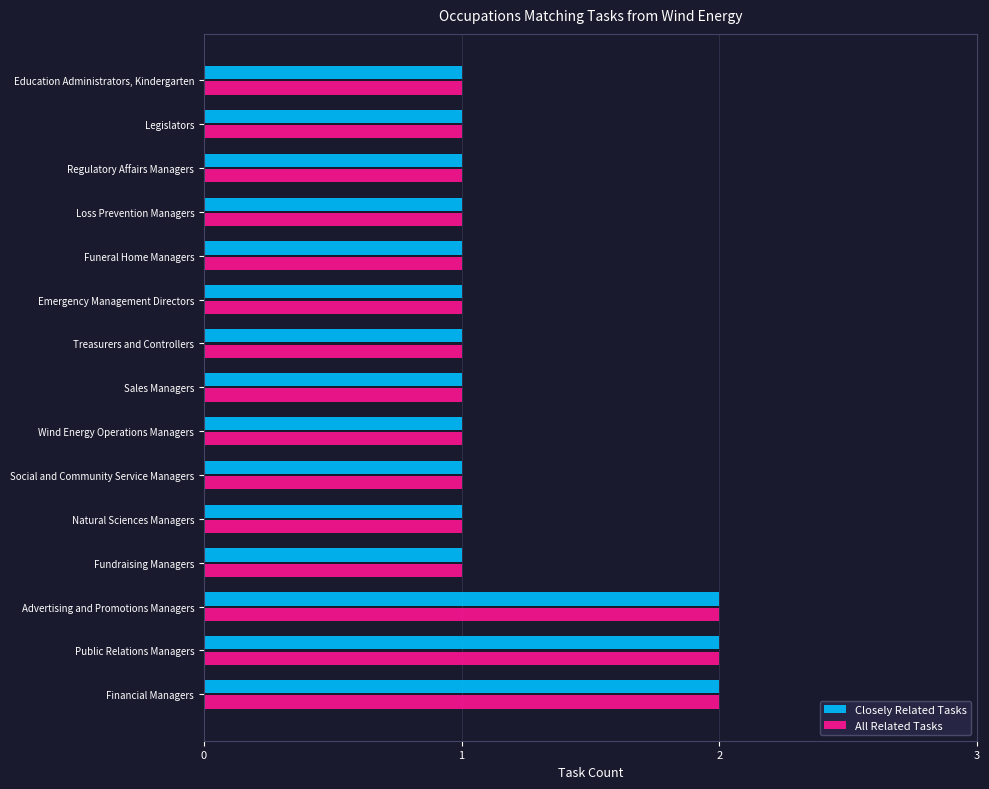

The value of Closely Related Tasks at Fundraising Managers is 1. True or false?

True